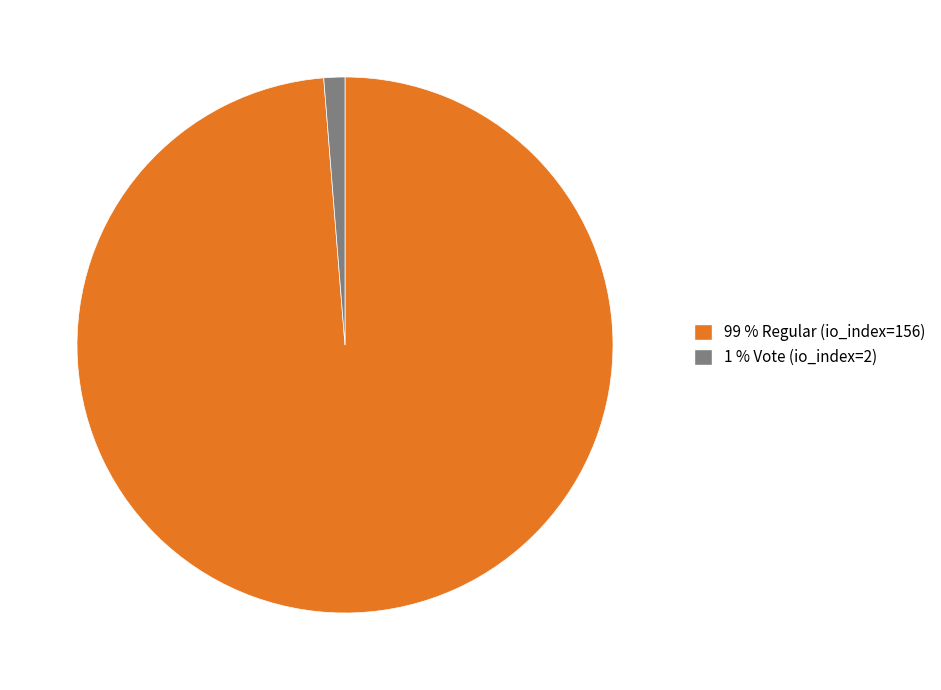

Is there any slice that represents more than half of the pie?

Yes